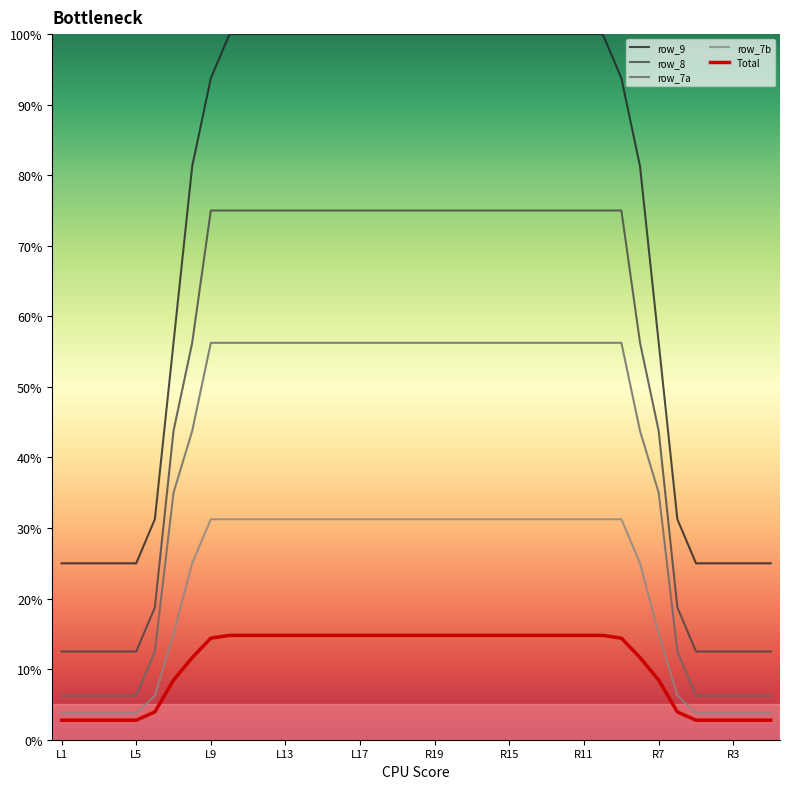

What is the minimum value for row_7b?

3.8